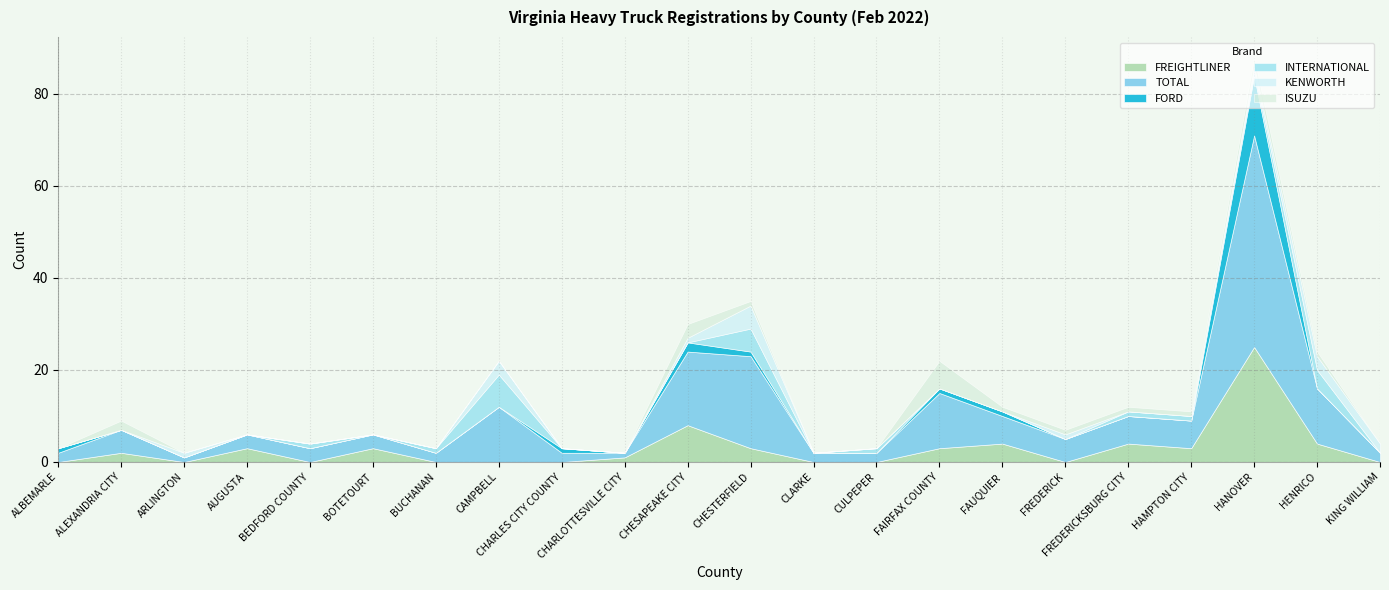

Reading right to left, list all the values displayed in this chart.

FREIGHTLINER: 0	4	25	3	4	0	4	3	0	0	3	8	1	0	0	0	3	0	3	0	2	0
TOTAL: 2	12	46	6	6	5	6	12	2	2	20	16	1	2	12	2	3	3	3	1	5	2
FORD: 0	0	13	0	0	0	1	1	0	0	1	2	0	1	0	0	0	0	0	0	0	1
INTERNATIONAL: 0	4	1	1	1	0	0	0	1	0	5	0	0	0	7	1	0	1	0	0	0	0
KENWORTH: 2	3	1	0	0	1	0	0	0	0	5	1	0	0	3	0	0	0	0	1	0	0
ISUZU: 0	1	2	1	1	1	1	6	0	0	1	3	0	0	0	0	0	0	0	0	2	0